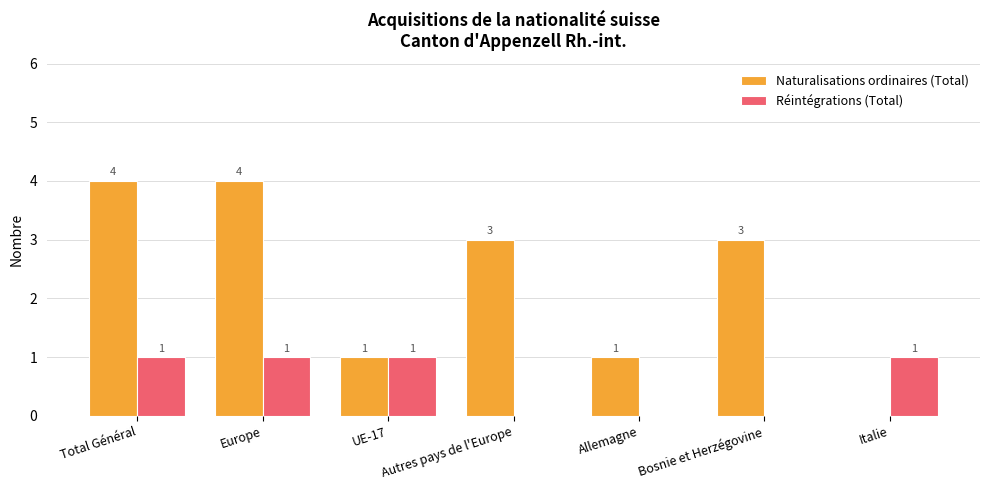

Where does the Naturalisations ordinaires (Total) series first go above 3?

Total Général